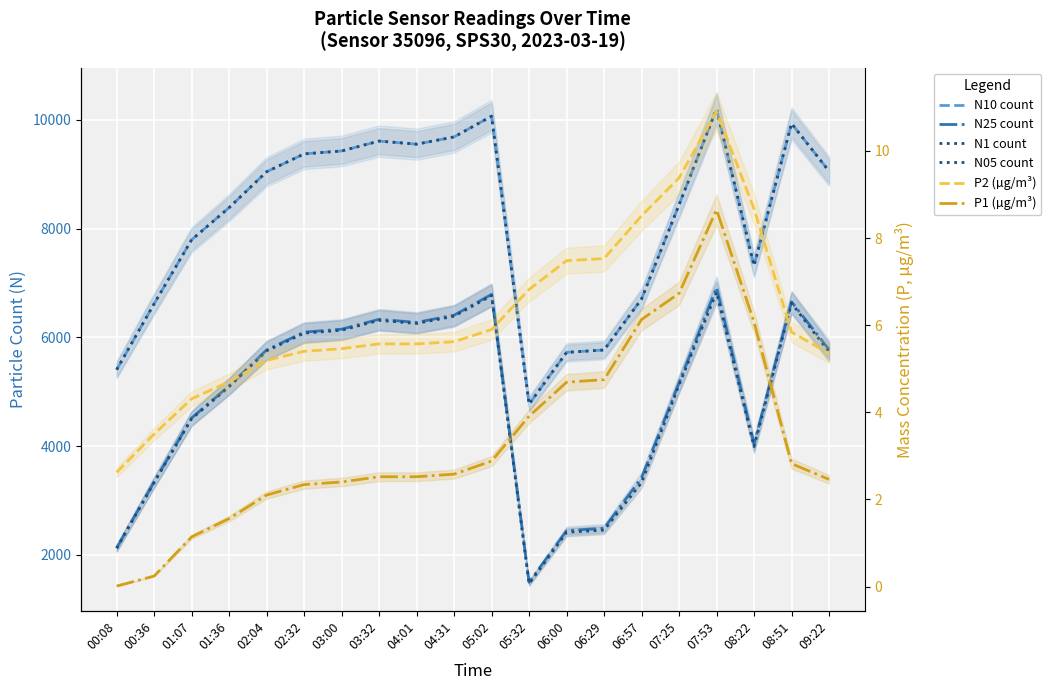

True or false: N25 count has a value of 3785.9 at 06:00.

False